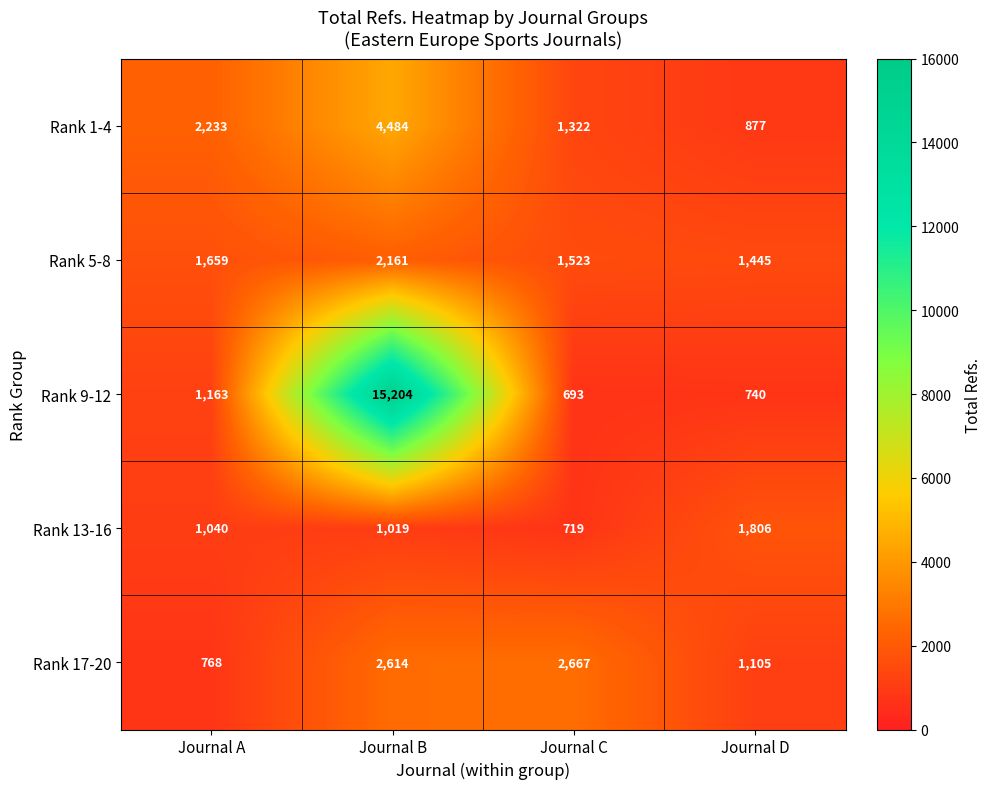

List the series in order of their peak value, lowest first.

Rank 13-16, Rank 5-8, Rank 17-20, Rank 1-4, Rank 9-12